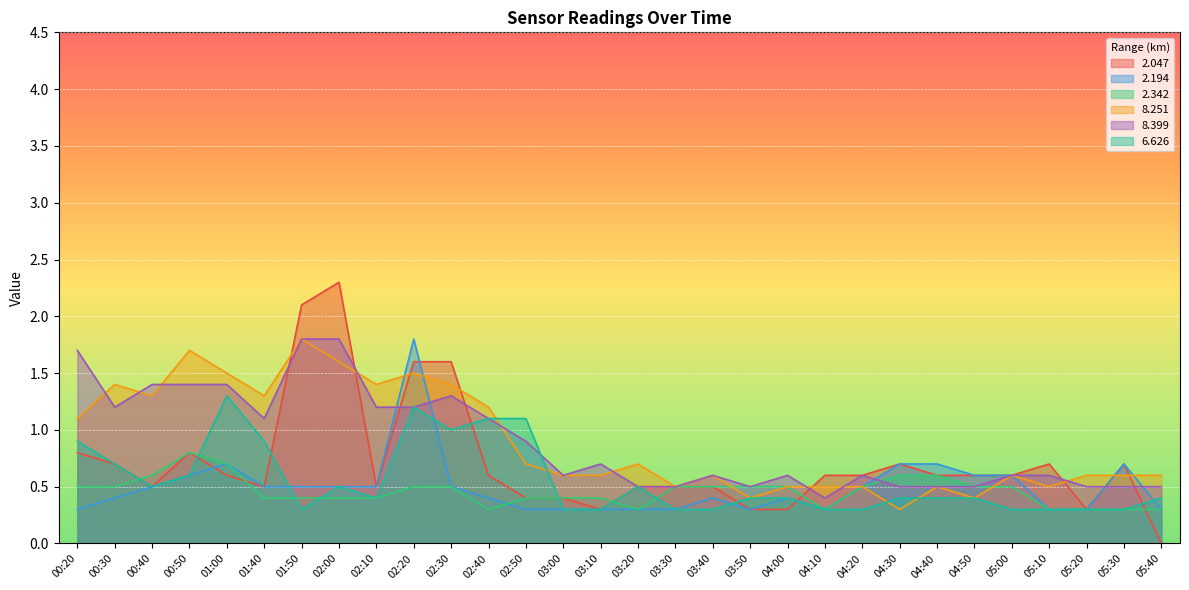

Which series has the largest total across all categories?

8.251